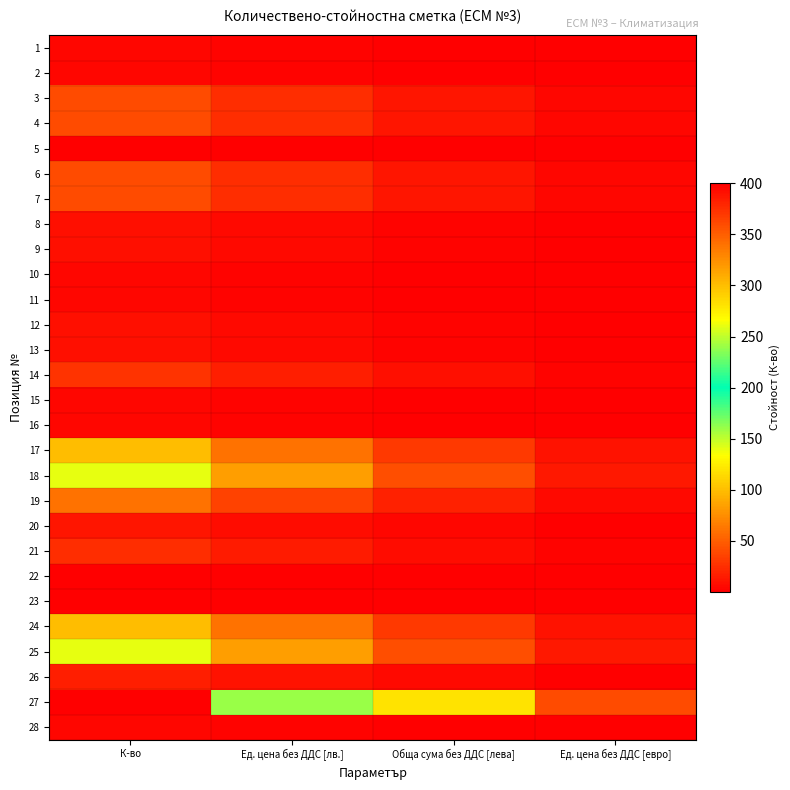

Reading left to right, list all the values displayed in this chart.

1: К-во=4.0	Ед. цена без ДДС [лв.]=2.4	Обща сума без ДДС [лева]=1.2	Ед. цена без ДДС [евро]=0.4
2: К-во=4.0	Ед. цена без ДДС [лв.]=2.4	Обща сума без ДДС [лева]=1.2	Ед. цена без ДДС [евро]=0.4
3: К-во=40.0	Ед. цена без ДДС [лв.]=24.0	Обща сума без ДДС [лева]=12.0	Ед. цена без ДДС [евро]=4.0
4: К-во=40.0	Ед. цена без ДДС [лв.]=24.0	Обща сума без ДДС [лева]=12.0	Ед. цена без ДДС [евро]=4.0
5: К-во=1.0	Ед. цена без ДДС [лв.]=0.6	Обща сума без ДДС [лева]=0.3	Ед. цена без ДДС [евро]=0.1
6: К-во=40.0	Ед. цена без ДДС [лв.]=24.0	Обща сума без ДДС [лева]=12.0	Ед. цена без ДДС [евро]=4.0
7: К-во=40.0	Ед. цена без ДДС [лв.]=24.0	Обща сума без ДДС [лева]=12.0	Ед. цена без ДДС [евро]=4.0
8: К-во=8.0	Ед. цена без ДДС [лв.]=4.8	Обща сума без ДДС [лева]=2.4	Ед. цена без ДДС [евро]=0.8
9: К-во=8.0	Ед. цена без ДДС [лв.]=4.8	Обща сума без ДДС [лева]=2.4	Ед. цена без ДДС [евро]=0.8
10: К-во=4.0	Ед. цена без ДДС [лв.]=2.4	Обща сума без ДДС [лева]=1.2	Ед. цена без ДДС [евро]=0.4
11: К-во=4.0	Ед. цена без ДДС [лв.]=2.4	Обща сума без ДДС [лева]=1.2	Ед. цена без ДДС [евро]=0.4
12: К-во=8.0	Ед. цена без ДДС [лв.]=4.8	Обща сума без ДДС [лева]=2.4	Ед. цена без ДДС [евро]=0.8
13: К-во=8.0	Ед. цена без ДДС [лв.]=4.8	Обща сума без ДДС [лева]=2.4	Ед. цена без ДДС [евро]=0.8
14: К-во=28.0	Ед. цена без ДДС [лв.]=16.8	Обща сума без ДДС [лева]=8.4	Ед. цена без ДДС [евро]=2.8
15: К-во=4.0	Ед. цена без ДДС [лв.]=2.4	Обща сума без ДДС [лева]=1.2	Ед. цена без ДДС [евро]=0.4
16: К-во=4.0	Ед. цена без ДДС [лв.]=2.4	Обща сума без ДДС [лева]=1.2	Ед. цена без ДДС [евро]=0.4
17: К-во=100.0	Ед. цена без ДДС [лв.]=60.0	Обща сума без ДДС [лева]=30.0	Ед. цена без ДДС [евро]=10.0
18: К-во=140.0	Ед. цена без ДДС [лв.]=84.0	Обща сума без ДДС [лева]=42.0	Ед. цена без ДДС [евро]=14.0
19: К-во=60.0	Ед. цена без ДДС [лв.]=36.0	Обща сума без ДДС [лева]=18.0	Ед. цена без ДДС [евро]=6.0
20: К-во=12.0	Ед. цена без ДДС [лв.]=7.2	Обща сума без ДДС [лева]=3.6	Ед. цена без ДДС [евро]=1.2
21: К-во=24.0	Ед. цена без ДДС [лв.]=14.4	Обща сума без ДДС [лева]=7.2	Ед. цена без ДДС [евро]=2.4
22: К-во=1.0	Ед. цена без ДДС [лв.]=0.6	Обща сума без ДДС [лева]=0.3	Ед. цена без ДДС [евро]=0.1
23: К-во=1.0	Ед. цена без ДДС [лв.]=0.6	Обща сума без ДДС [лева]=0.3	Ед. цена без ДДС [евро]=0.1
24: К-во=100.0	Ед. цена без ДДС [лв.]=60.0	Обща сума без ДДС [лева]=30.0	Ед. цена без ДДС [евро]=10.0
25: К-во=140.0	Ед. цена без ДДС [лв.]=84.0	Обща сума без ДДС [лева]=42.0	Ед. цена без ДДС [евро]=14.0
26: К-во=16.0	Ед. цена без ДДС [лв.]=9.6	Обща сума без ДДС [лева]=4.8	Ед. цена без ДДС [евро]=1.6
27: К-во=400.0	Ед. цена без ДДС [лв.]=240.0	Обща сума без ДДС [лева]=120.0	Ед. цена без ДДС [евро]=40.0
28: К-во=4.0	Ед. цена без ДДС [лв.]=2.4	Обща сума без ДДС [лева]=1.2	Ед. цена без ДДС [евро]=0.4